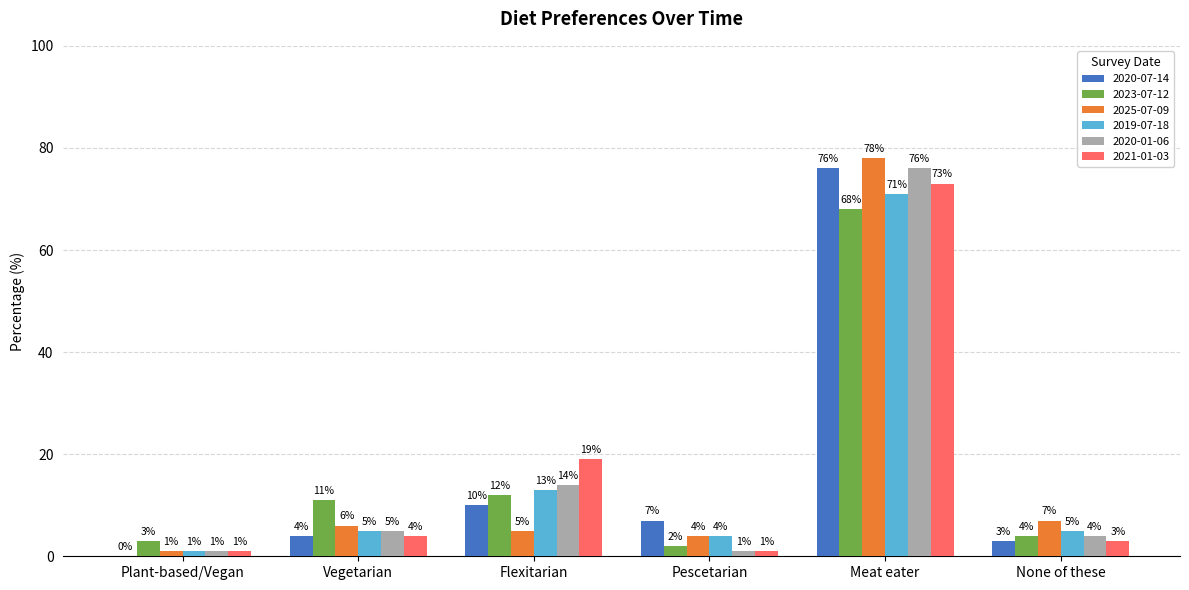

Between Meat eater and None of these, which series saw the biggest shift?

2020-07-14